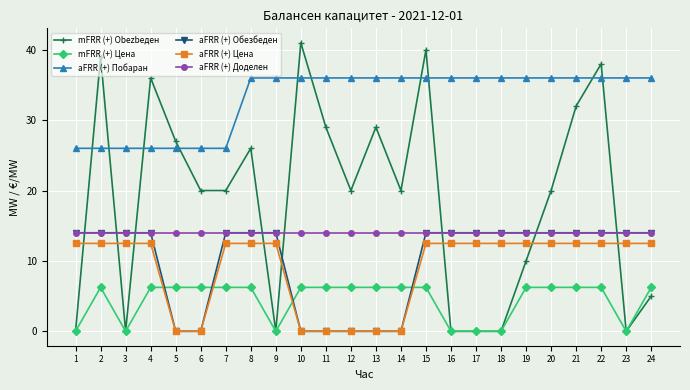

True or false: mFRR (+) Цена has more than 0 points higher than both neighbors.

True